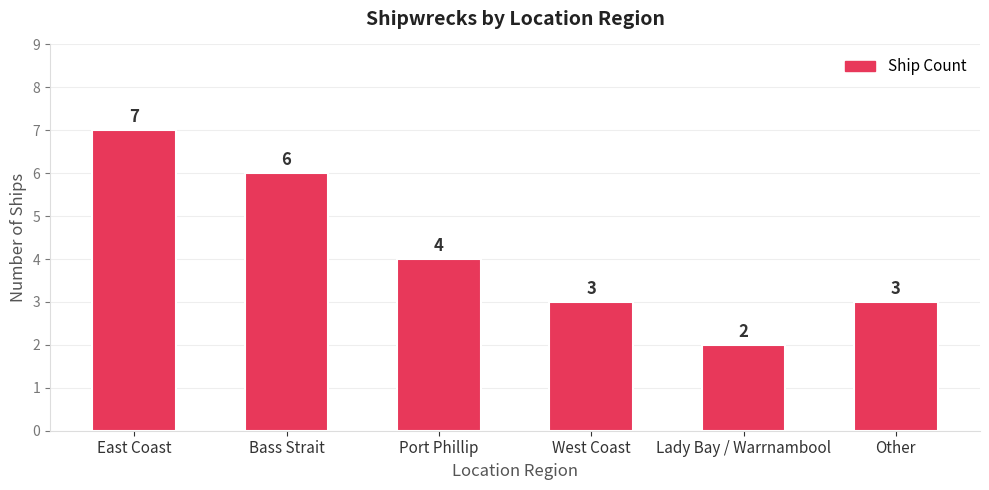

Reading left to right, list all the values displayed in this chart.

7	6	4	3	2	3